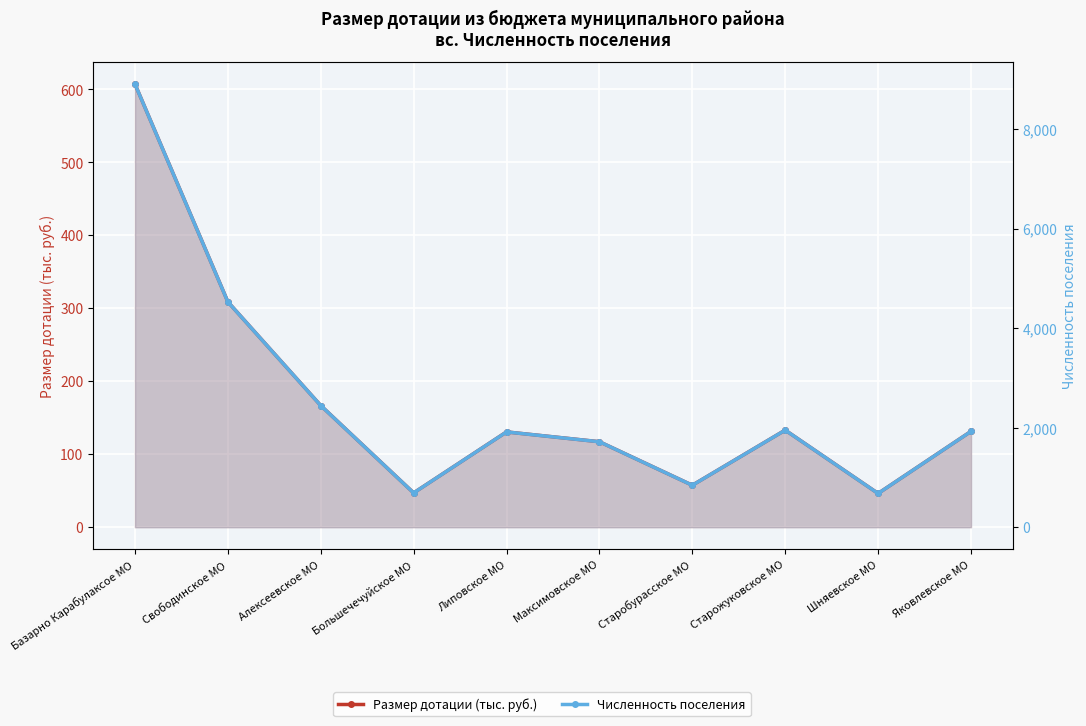

What is the difference between the Размер дотации (тыс. руб.) values at Алексеевское МО and Максимовское МО?

49.6